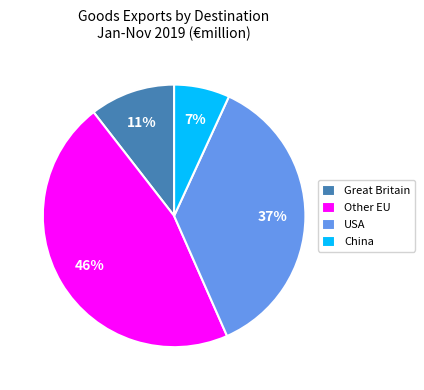

The Other EU slice represents 46% of the pie. True or false?

True